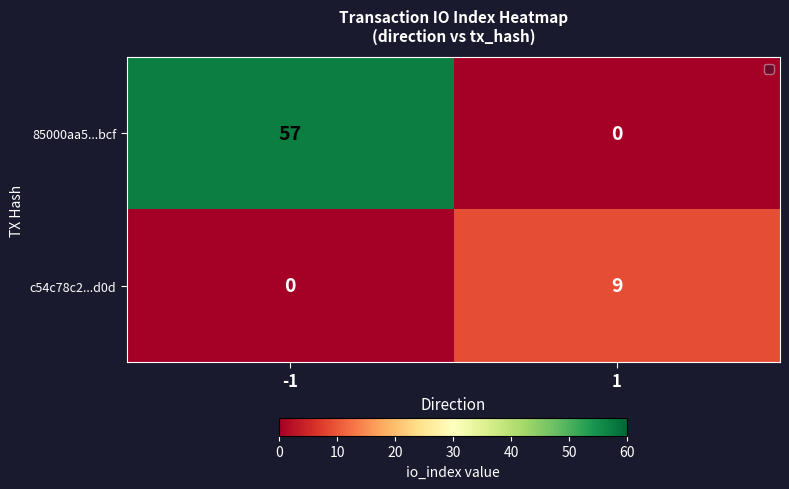

What is the approximate value of c54c78c2...d0d at 1?

9